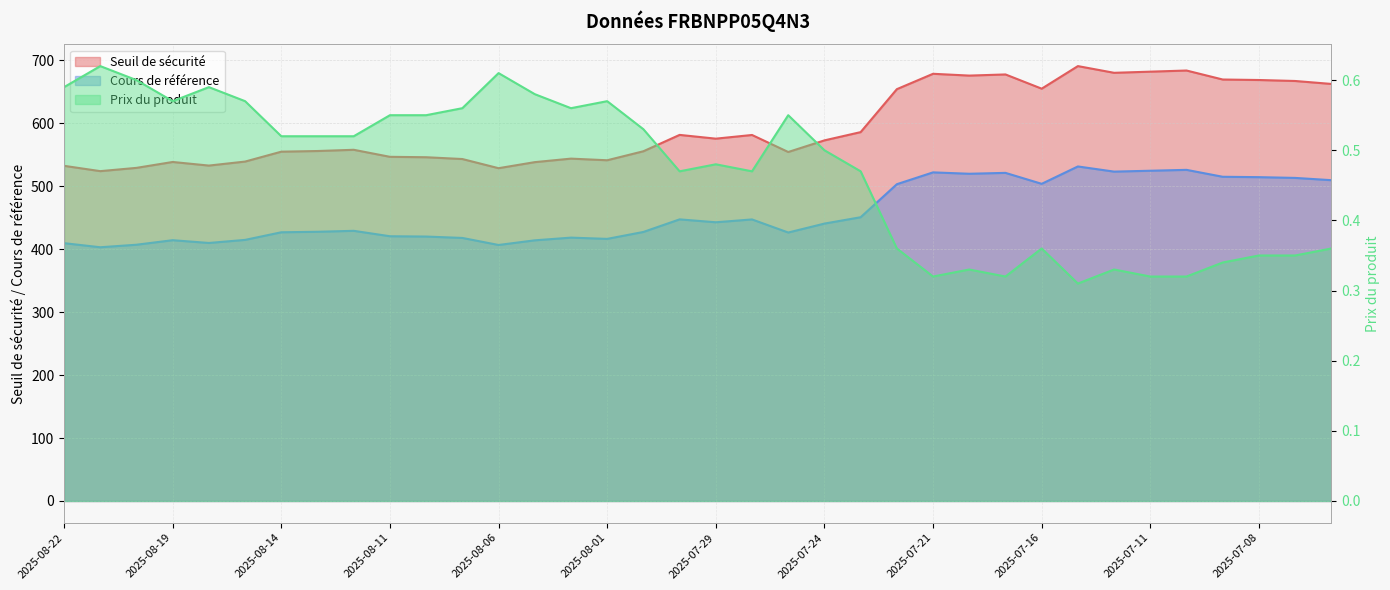

Read the Prix du produit value at 2025-07-21.

0.3